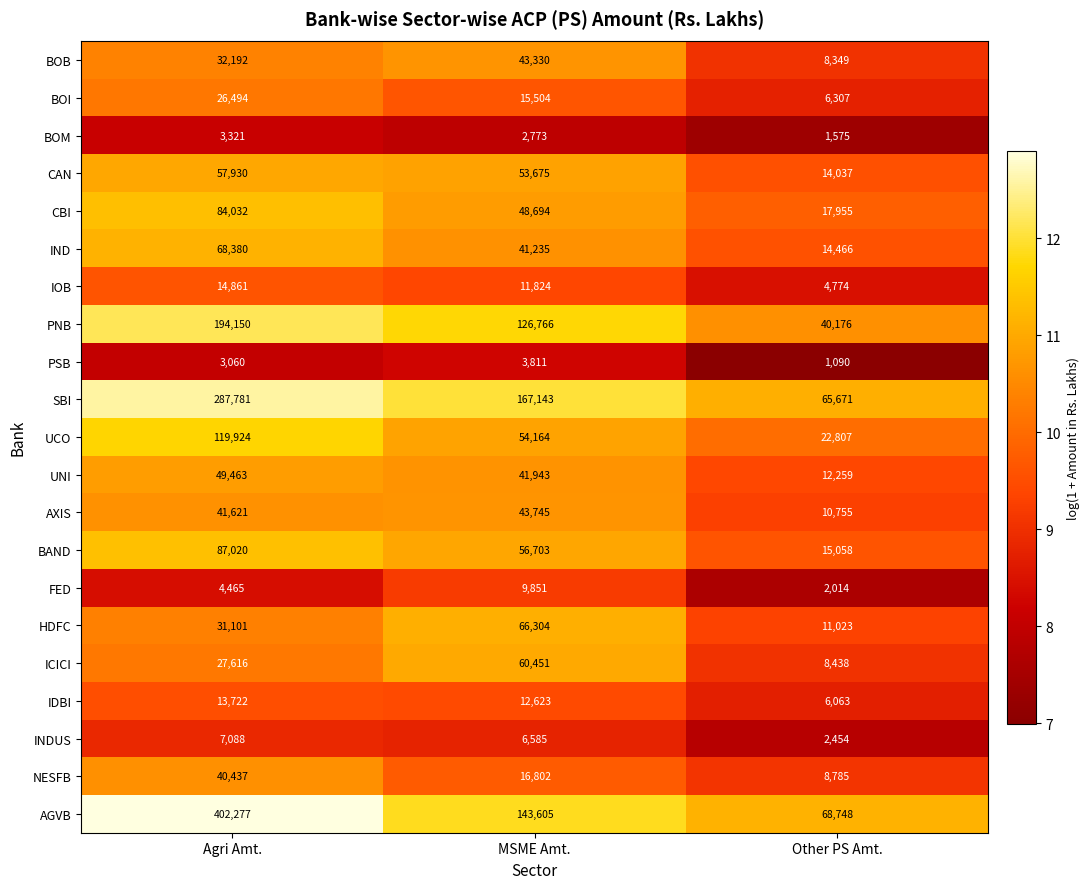

The UCO series shows 22807 at Other PS Amt.. True or false?

True